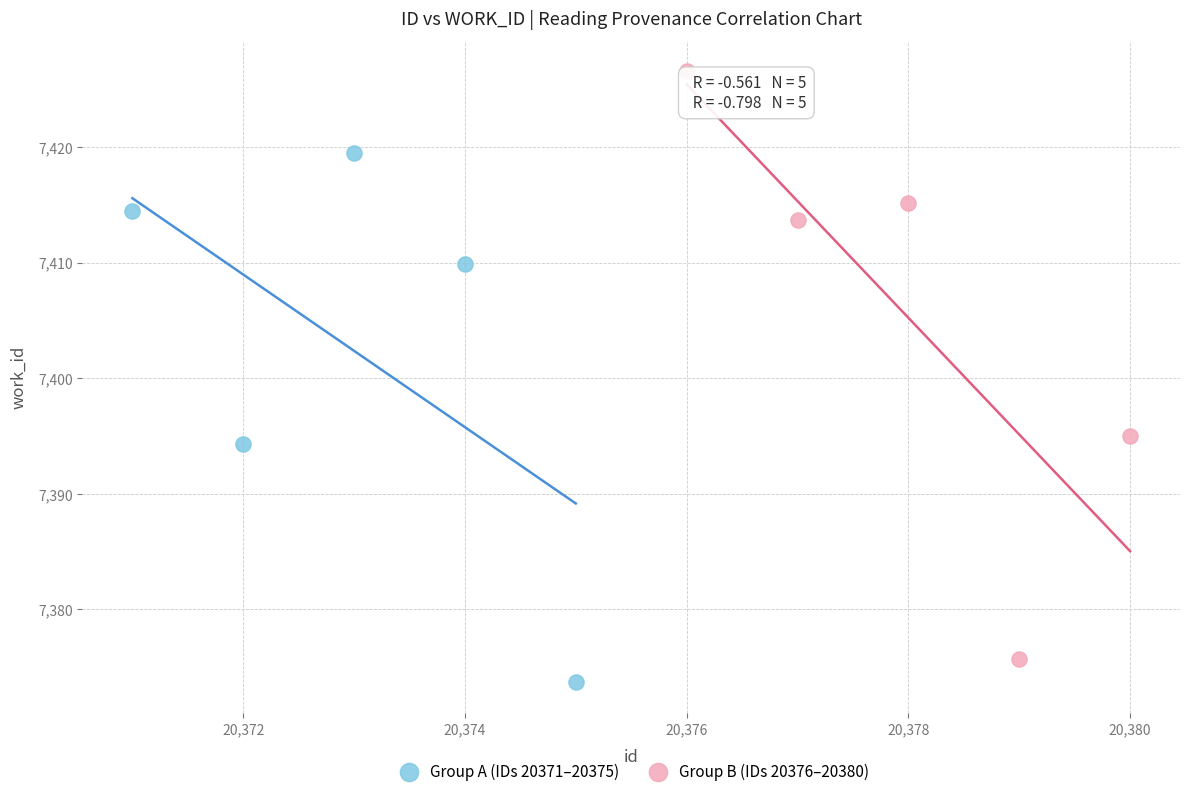

Which series reaches the maximum Y coordinate?

Group B (IDs 20376–20380)